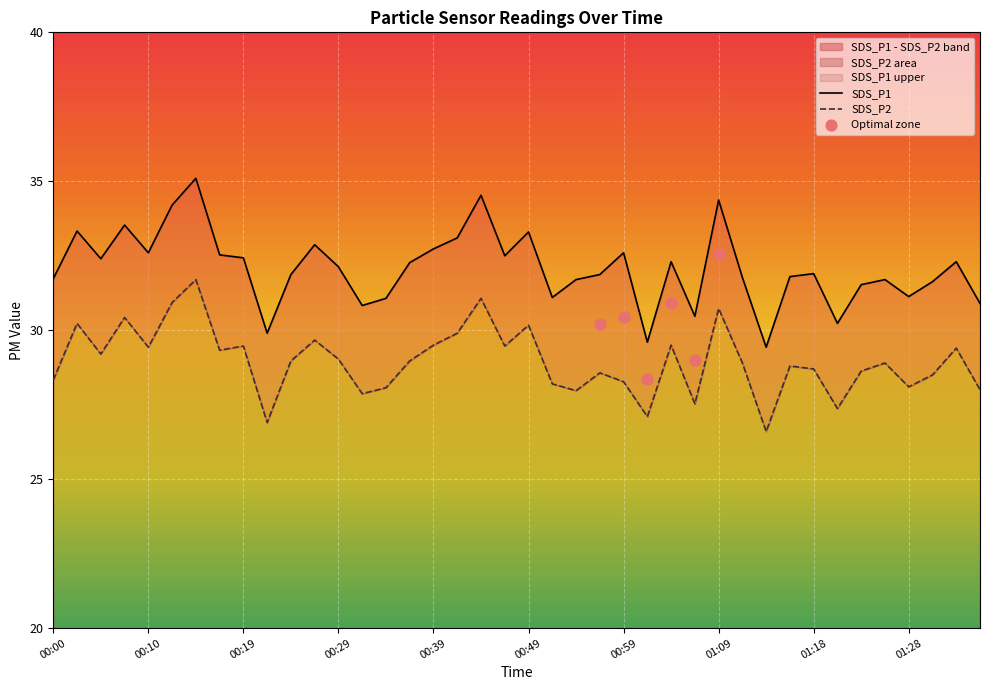

Is the value of SDS_P2 at 00:41 greater than the value of SDS_P1 at 00:54?

No